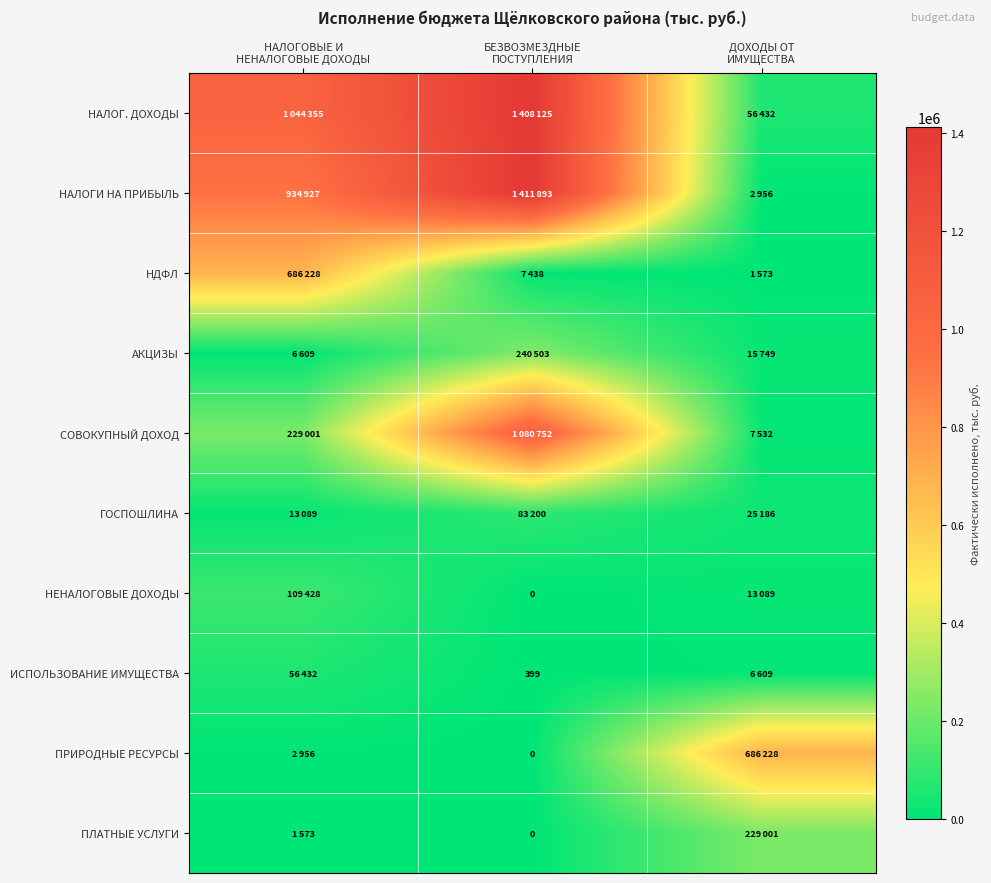

What is the sum of all ИСПОЛЬЗОВАНИЕ ИМУЩЕСТВА values?

63440